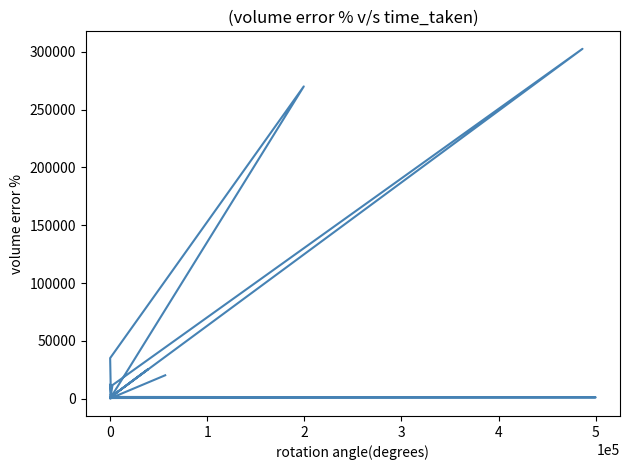

What is the greatest value displayed?

302471